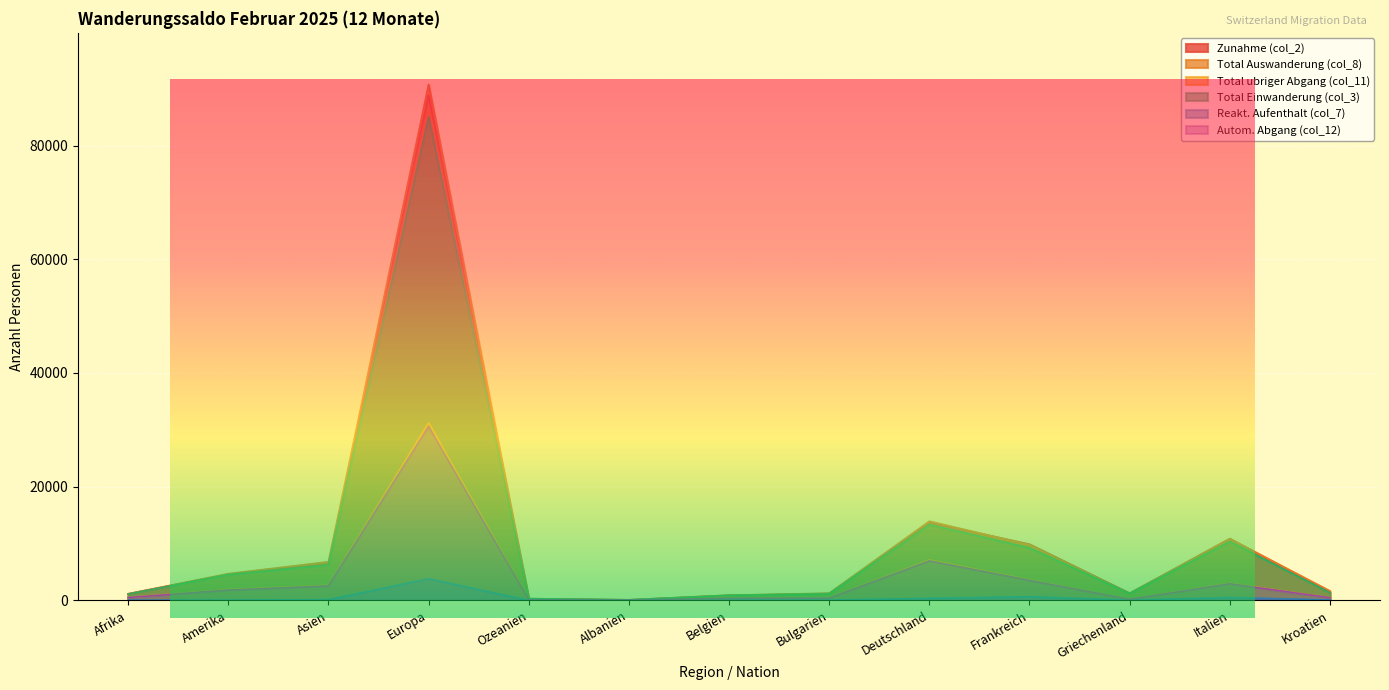

What is the average value of the Autom. Abgang (col_12) series?

3887